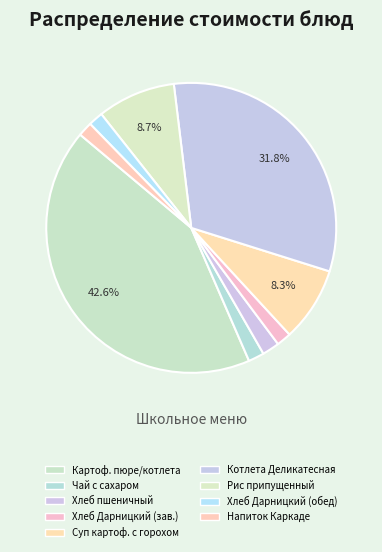

Which slice is the largest?

Картоф. пюре/котлета